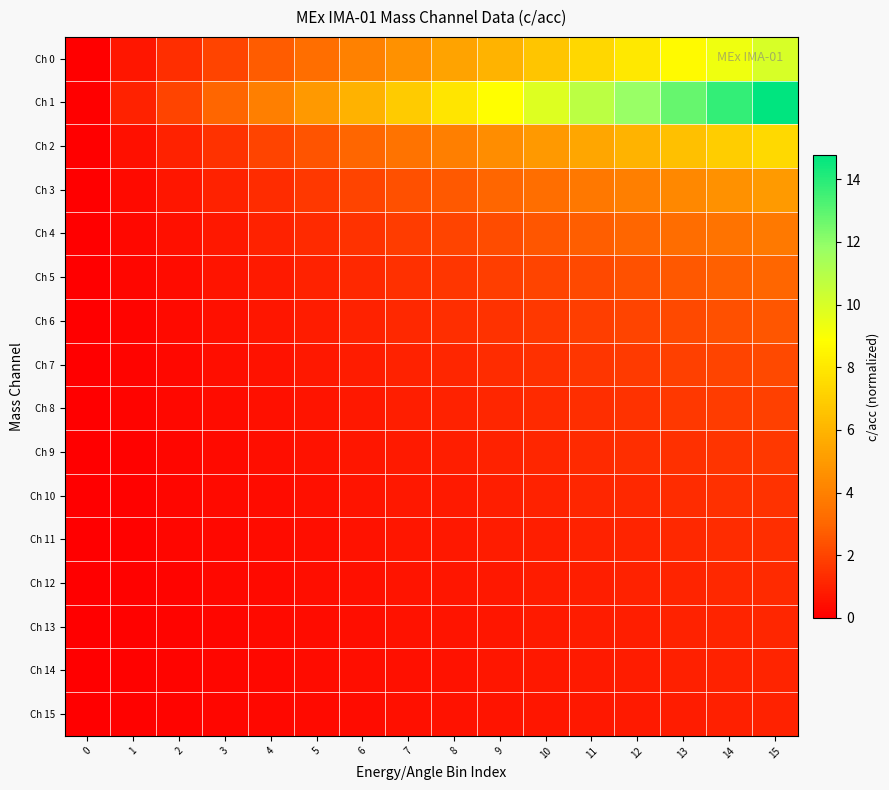

Reading left to right, transcribe all the data shown in this chart.

Ch 0: 0=0.0	1=0.7	2=1.3	3=2.0	4=2.7	5=3.3	6=4.0	7=4.7	8=5.3	9=6.0	10=6.7	11=7.3	12=8.0	13=8.7	14=9.3	15=10.0
Ch 1: 0=0.0	1=1.0	2=2.0	3=3.0	4=3.9	5=4.9	6=5.9	7=6.9	8=7.9	9=8.9	10=9.9	11=10.8	12=11.8	13=12.8	14=13.8	15=14.8
Ch 2: 0=0.0	1=0.5	2=1.0	3=1.5	4=2.0	5=2.5	6=3.0	7=3.5	8=4.0	9=4.5	10=5.0	11=5.5	12=6.0	13=6.5	14=6.9	15=7.4
Ch 3: 0=0.0	1=0.3	2=0.7	3=1.0	4=1.3	5=1.7	6=2.0	7=2.3	8=2.7	9=3.0	10=3.3	11=3.6	12=4.0	13=4.3	14=4.6	15=5.0
Ch 4: 0=0.0	1=0.2	2=0.5	3=0.7	4=1.0	5=1.2	6=1.5	7=1.7	8=2.0	9=2.2	10=2.5	11=2.7	12=3.0	13=3.2	14=3.5	15=3.7
Ch 5: 0=0.0	1=0.2	2=0.4	3=0.6	4=0.8	5=1.0	6=1.2	7=1.4	8=1.6	9=1.8	10=2.0	11=2.2	12=2.4	13=2.6	14=2.8	15=3.0
Ch 6: 0=0.0	1=0.2	2=0.3	3=0.5	4=0.7	5=0.8	6=1.0	7=1.2	8=1.3	9=1.5	10=1.7	11=1.8	12=2.0	13=2.2	14=2.3	15=2.5
Ch 7: 0=0.0	1=0.1	2=0.3	3=0.4	4=0.6	5=0.7	6=0.9	7=1.0	8=1.1	9=1.3	10=1.4	11=1.6	12=1.7	13=1.9	14=2.0	15=2.1
Ch 8: 0=0.0	1=0.1	2=0.2	3=0.4	4=0.5	5=0.6	6=0.7	7=0.9	8=1.0	9=1.1	10=1.2	11=1.4	12=1.5	13=1.6	14=1.7	15=1.9
Ch 9: 0=0.0	1=0.1	2=0.2	3=0.3	4=0.4	5=0.6	6=0.7	7=0.8	8=0.9	9=1.0	10=1.1	11=1.2	12=1.3	13=1.4	14=1.6	15=1.7
Ch 10: 0=0.0	1=0.1	2=0.2	3=0.3	4=0.4	5=0.5	6=0.6	7=0.7	8=0.8	9=0.9	10=1.0	11=1.1	12=1.2	13=1.3	14=1.4	15=1.5
Ch 11: 0=0.0	1=0.1	2=0.2	3=0.3	4=0.4	5=0.5	6=0.5	7=0.6	8=0.7	9=0.8	10=0.9	11=1.0	12=1.1	13=1.2	14=1.3	15=1.4
Ch 12: 0=0.0	1=0.1	2=0.2	3=0.2	4=0.3	5=0.4	6=0.5	7=0.6	8=0.7	9=0.7	10=0.8	11=0.9	12=1.0	13=1.1	14=1.2	15=1.2
Ch 13: 0=0.0	1=0.1	2=0.2	3=0.2	4=0.3	5=0.4	6=0.5	7=0.5	8=0.6	9=0.7	10=0.8	11=0.8	12=0.9	13=1.0	14=1.1	15=1.2
Ch 14: 0=0.0	1=0.1	2=0.1	3=0.2	4=0.3	5=0.4	6=0.4	7=0.5	8=0.6	9=0.6	10=0.7	11=0.8	12=0.9	13=0.9	14=1.0	15=1.1
Ch 15: 0=0.0	1=0.1	2=0.1	3=0.2	4=0.3	5=0.3	6=0.4	7=0.5	8=0.5	9=0.6	10=0.7	11=0.7	12=0.8	13=0.9	14=0.9	15=1.0